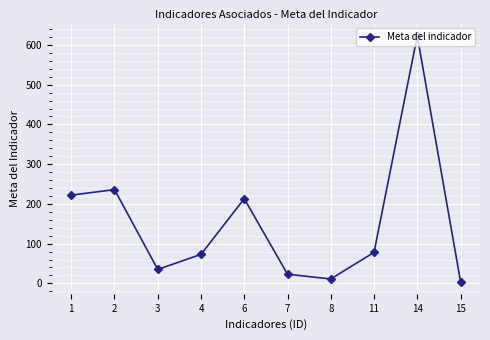

Reading right to left, transcribe all the data shown in this chart.

4.6	623.0	78.0	11.0	23.0	213.0	73.0	35.0	236.0	222.0